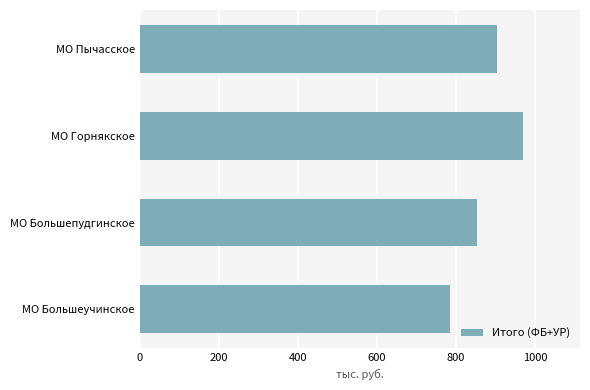

Count the values in the range 852952 to 968050.

3